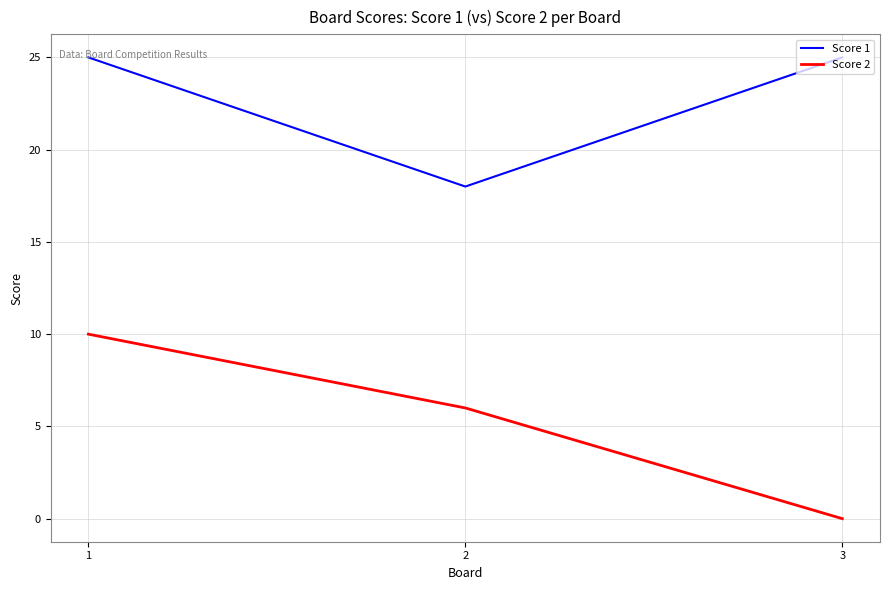

Between 1 and 3, which series saw the biggest shift?

Score 2